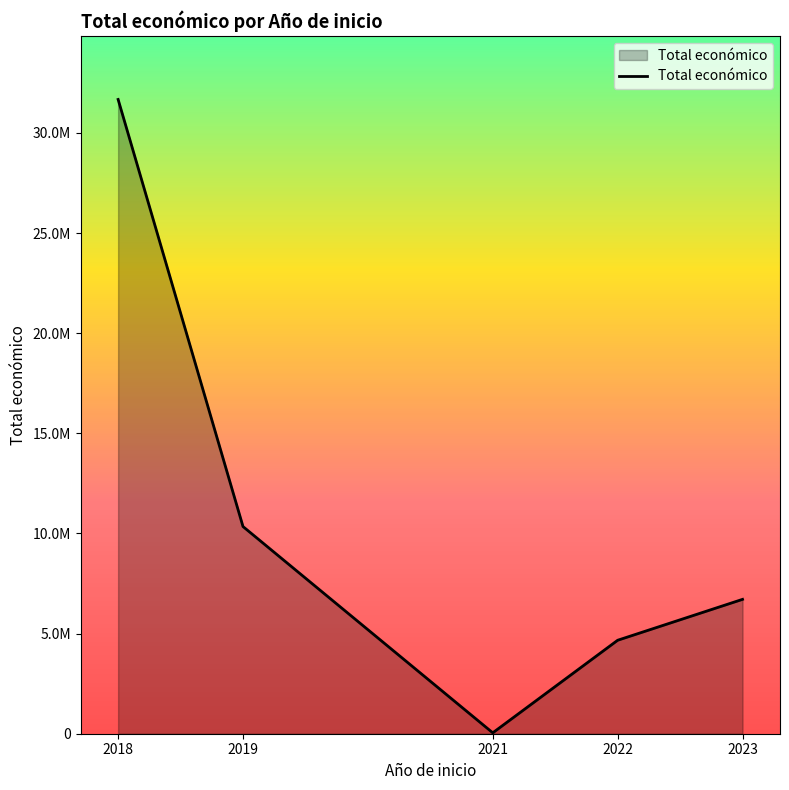

Rank the categories by value from highest to lowest.

2018, 2019, 2023, 2022, 2021